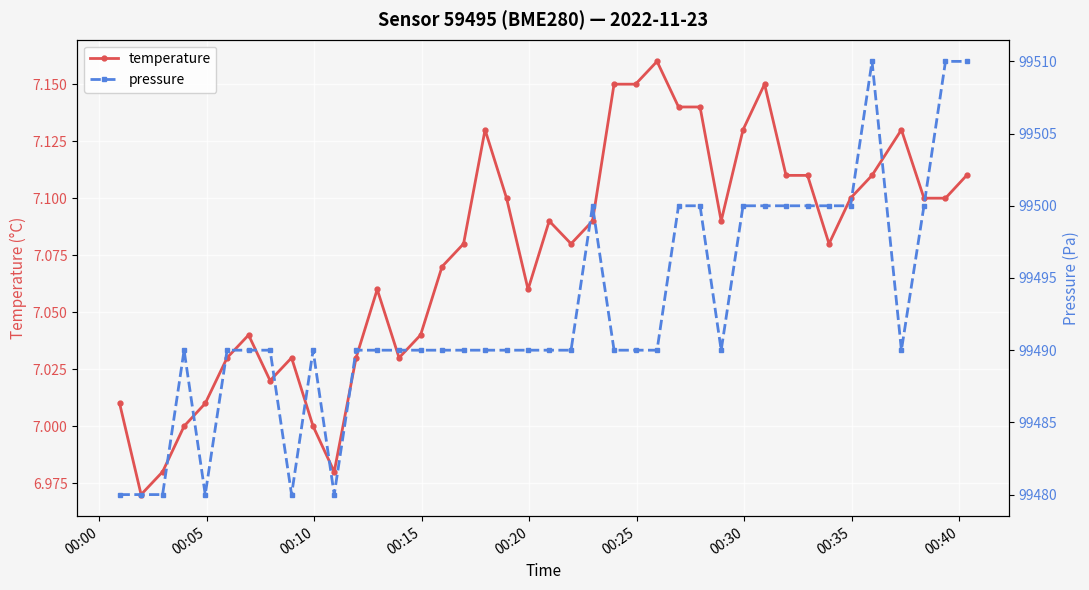

True or false: temperature has more than 1 interior local peaks.

True